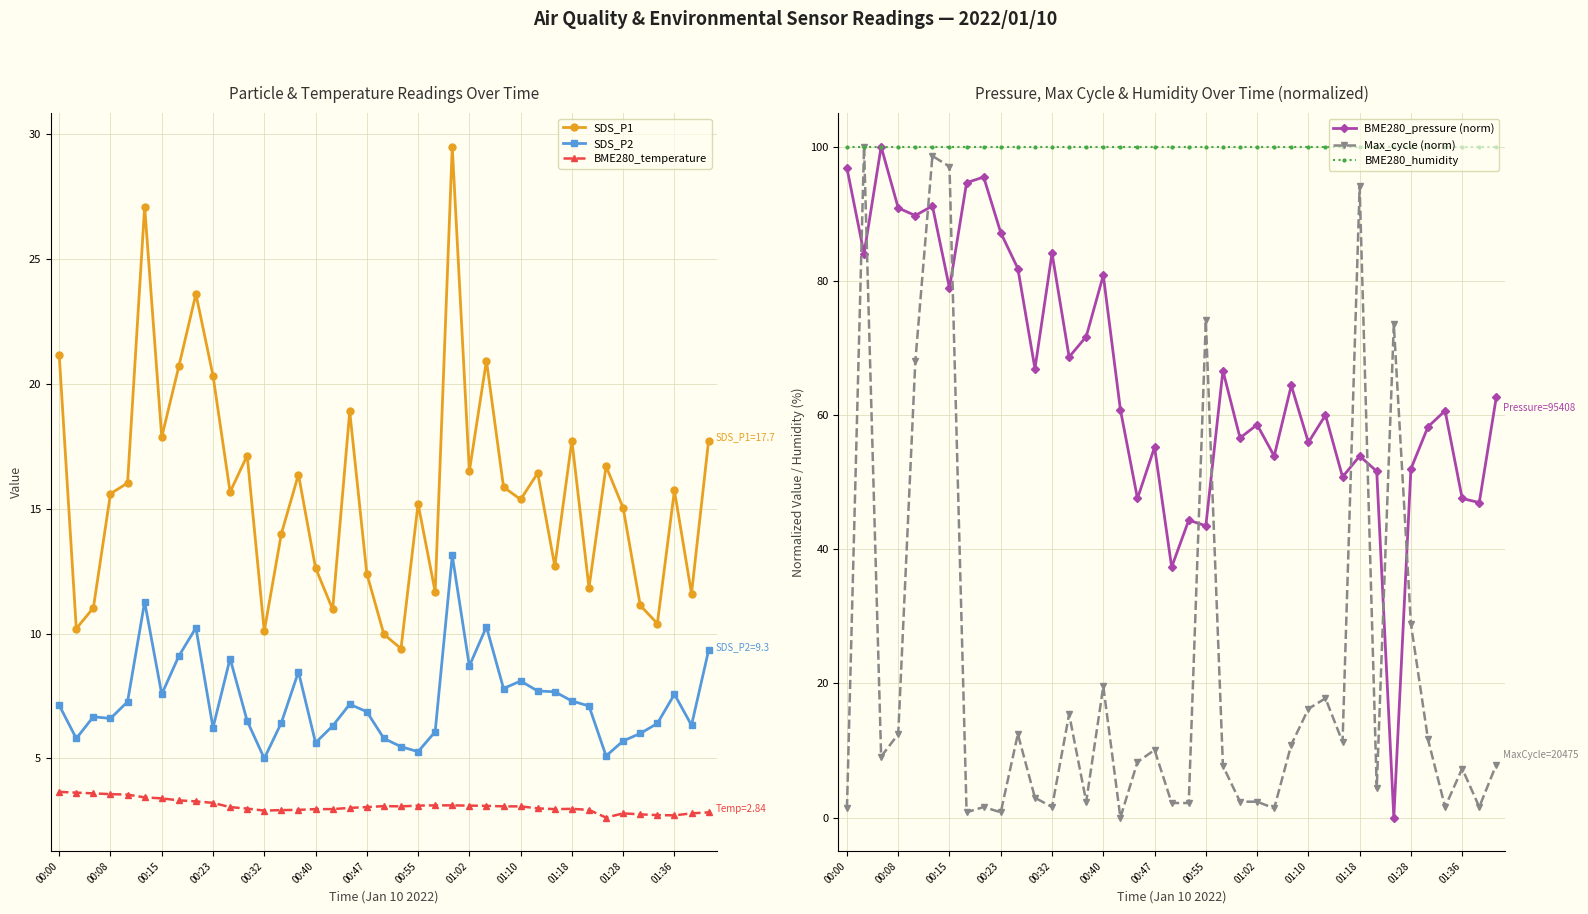

At which category does the chart reach its minimum across all series?

32